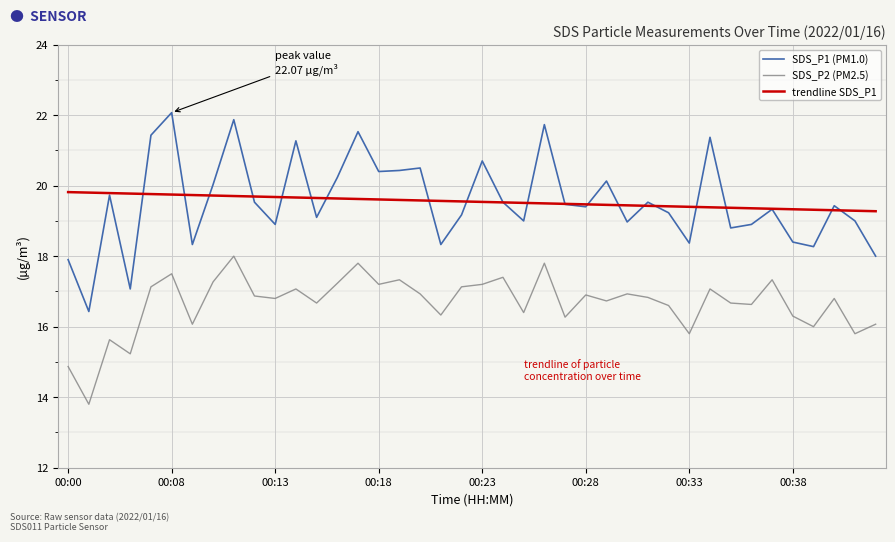

What is the minimum value shown in the chart?

13.8